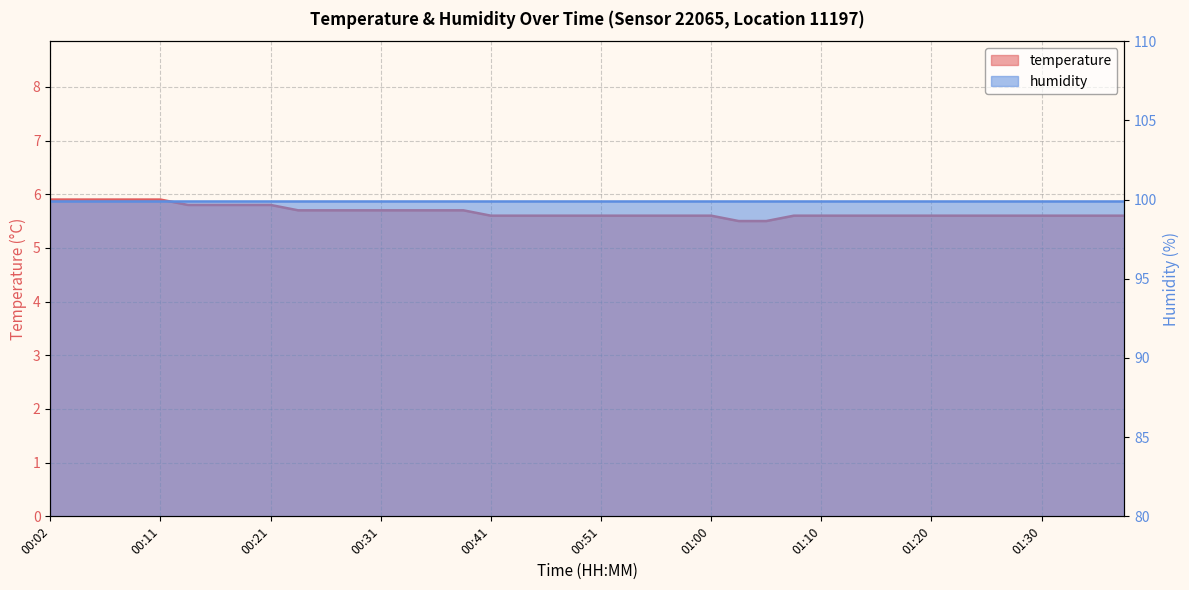

Rank the categories by value from highest to lowest.

00:02, 00:04, 00:07, 00:09, 00:11, 00:14, 00:16, 00:19, 00:21, 00:24, 00:26, 00:29, 00:31, 00:33, 00:36, 00:38, 00:41, 00:43, 00:46, 00:48, 00:51, 00:53, 00:55, 00:58, 01:00, 01:08, 01:10, 01:13, 01:15, 01:17, 01:20, 01:22, 01:25, 01:27, 01:30, 01:32, 01:35, 01:37, 01:03, 01:05